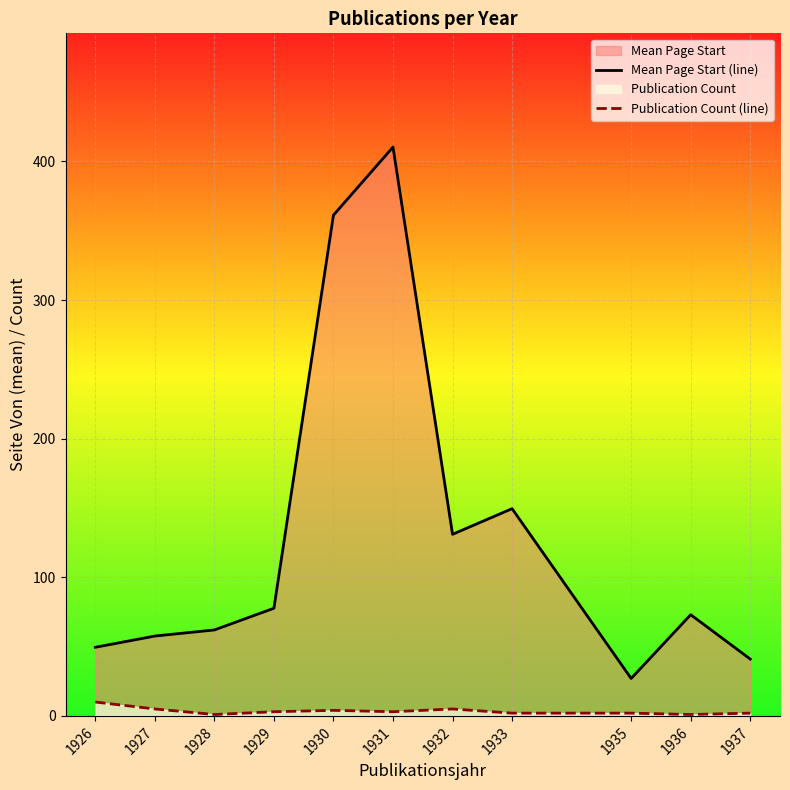

List the series in order of their peak value, highest first.

Mean Page Start (line), Publication Count (line)